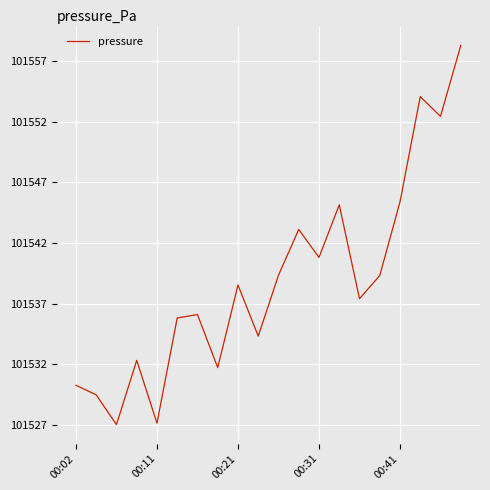

Reading right to left, what are all the values shown in this chart?

31.3	25.5	27.1	18.4	12.3	10.4	18.1	13.8	16.1	12.3	7.3	11.5	4.7	9.1	8.8	0.1	5.3	0.0	2.5	3.2